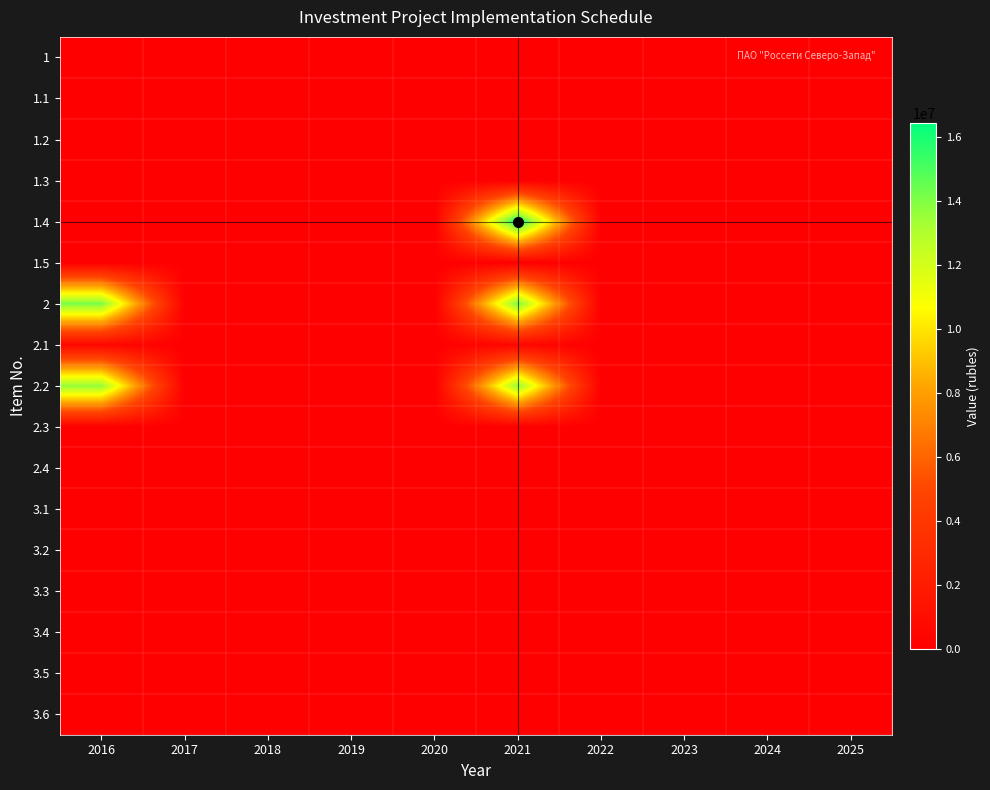

Which label corresponds to the smallest value in the chart?

2016